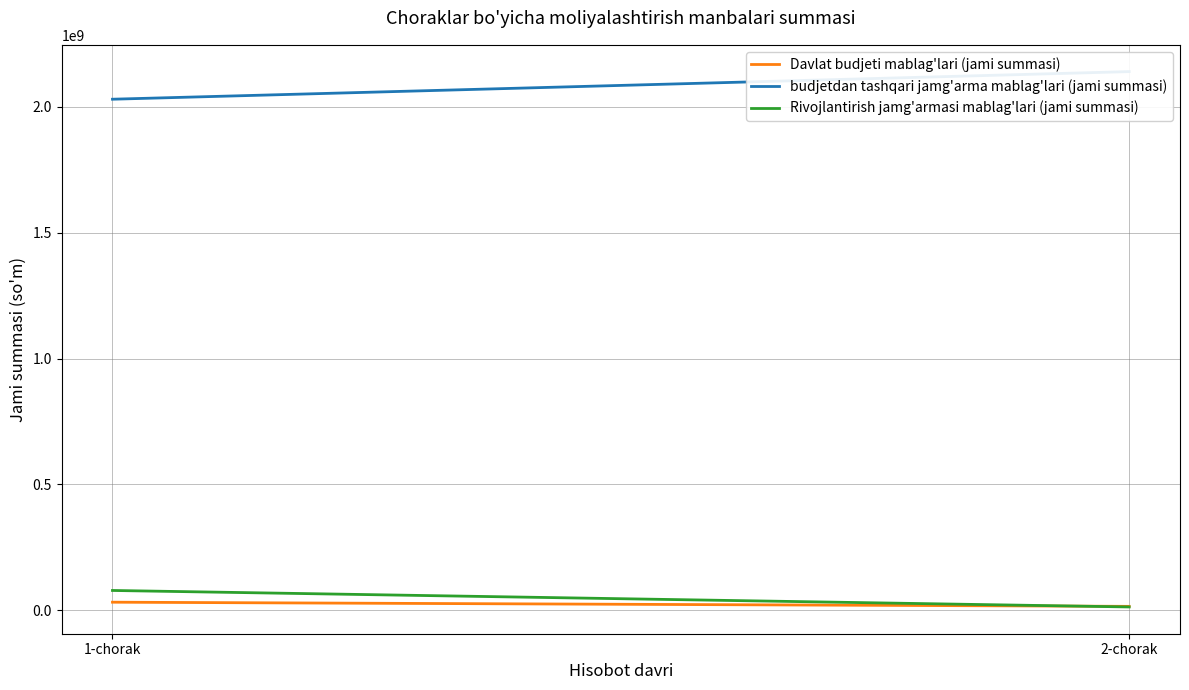

What is the approximate value of Davlat budjeti mablag'lari (jami summasi) at 1-chorak?

32682464.6